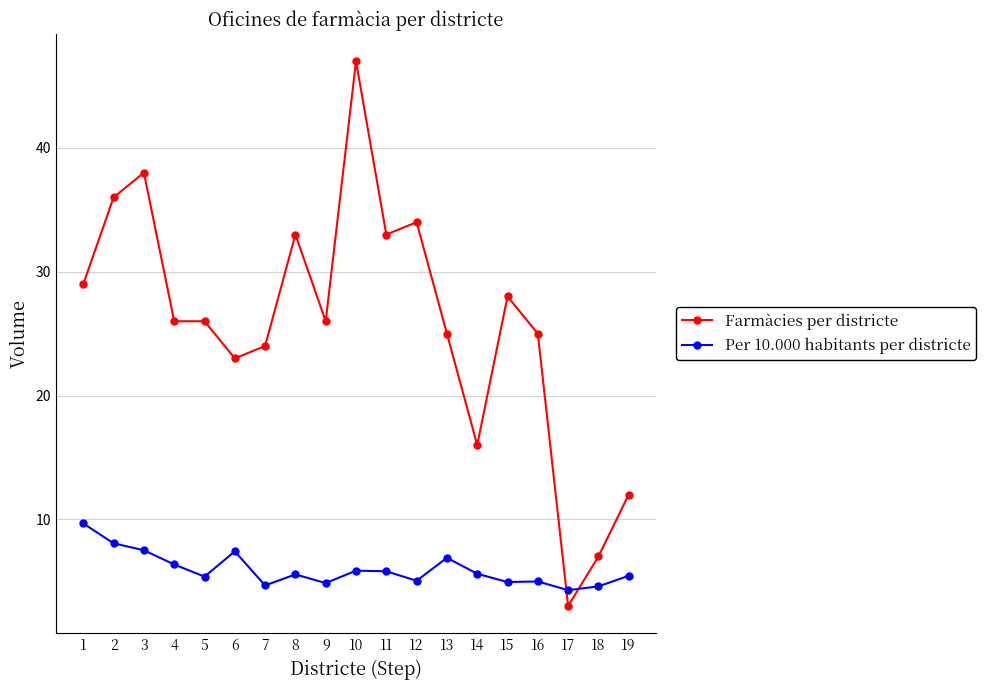

What is the maximum value shown in the chart?

47.0